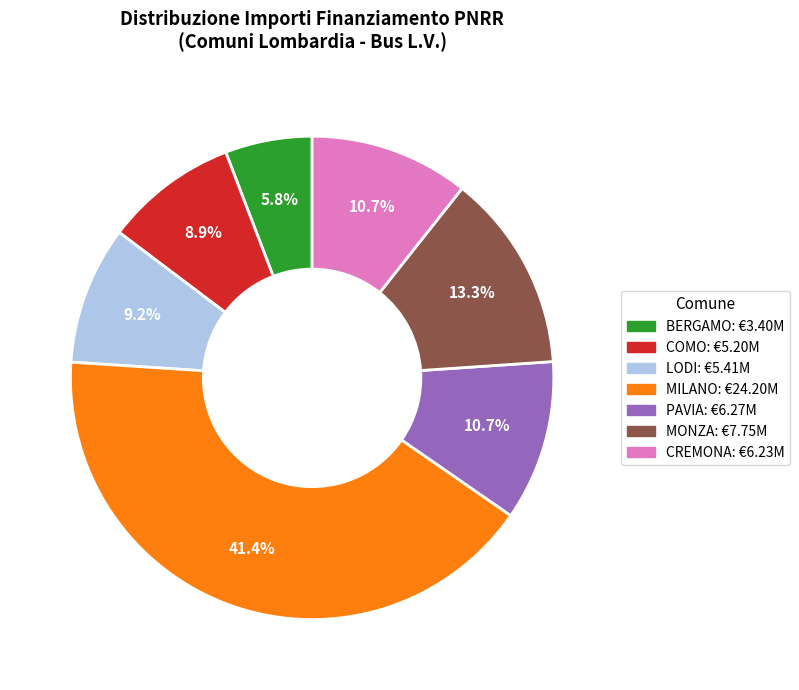

To the nearest percent, what portion does COMO represent?

9%